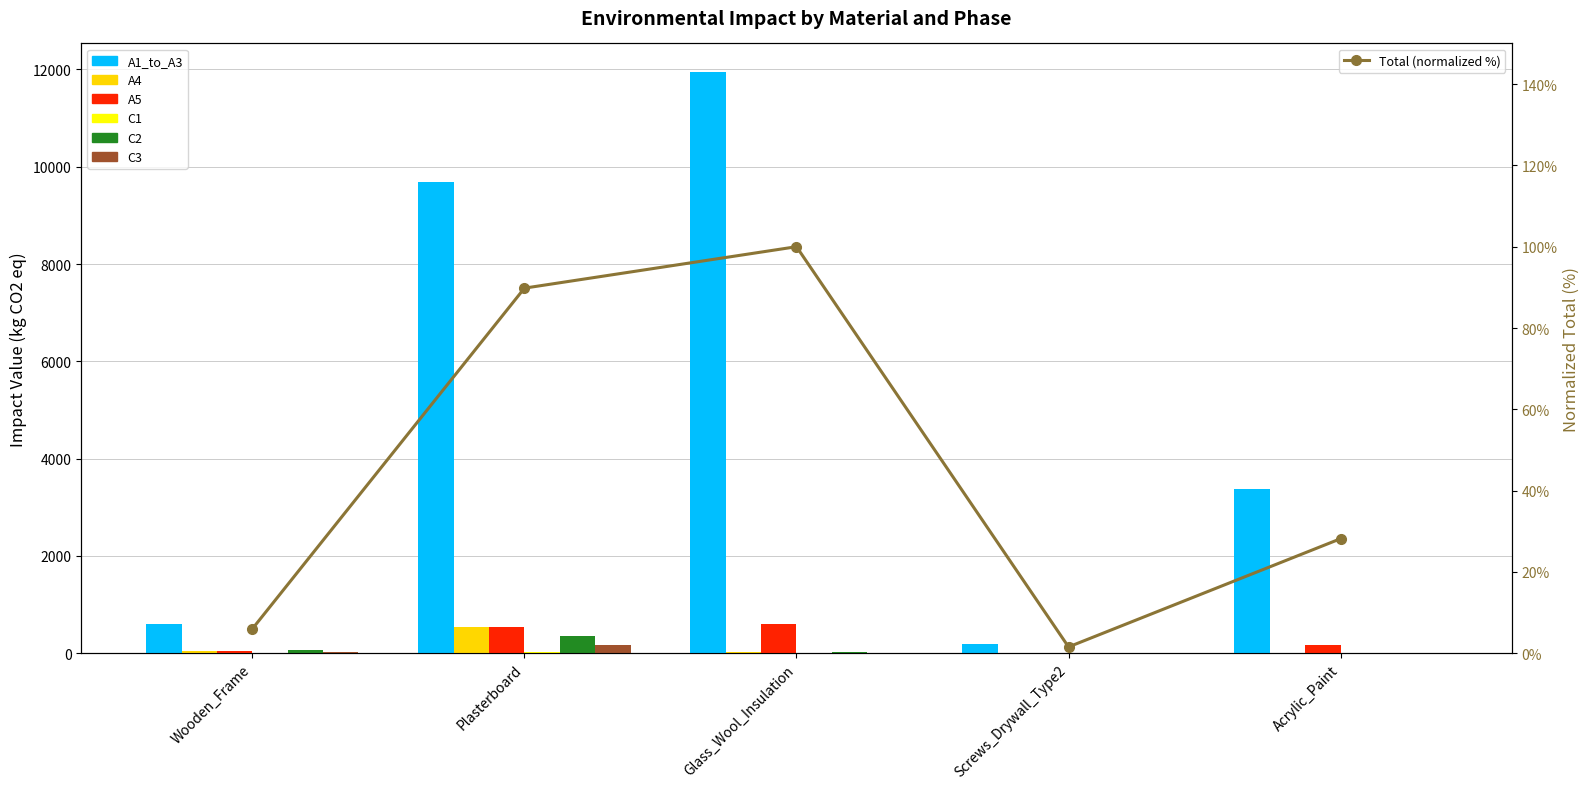

What are all the series names shown in the legend?

A1_to_A3, A4, A5, C1, C2, C3